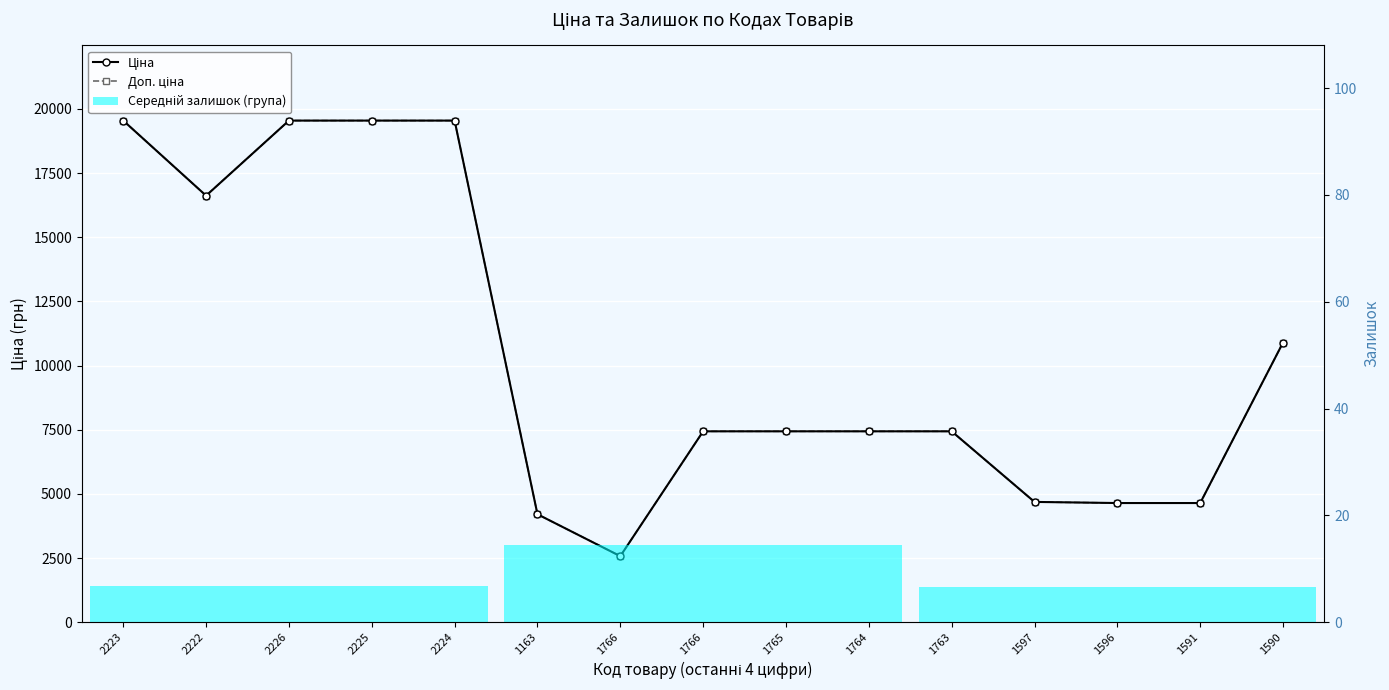

Which category has the lowest value in the Доп. ціна series?

1766